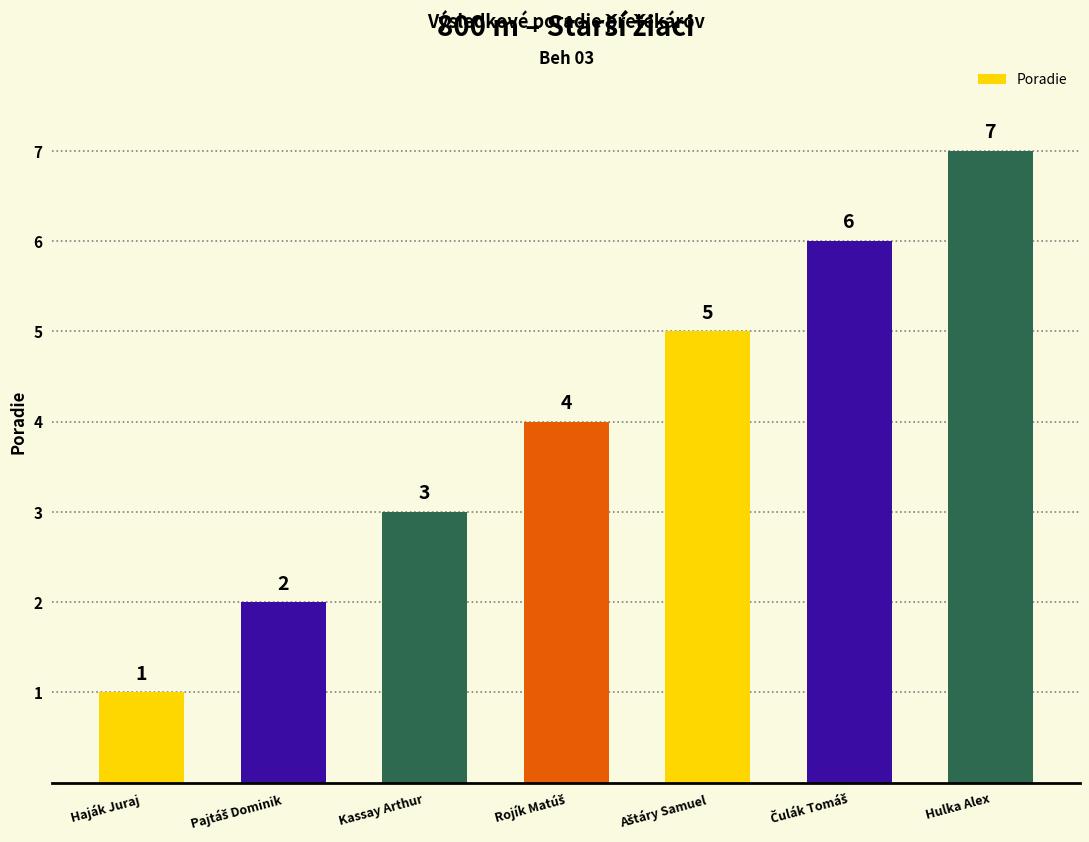

Which label corresponds to the largest value in the chart?

Hulka Alex